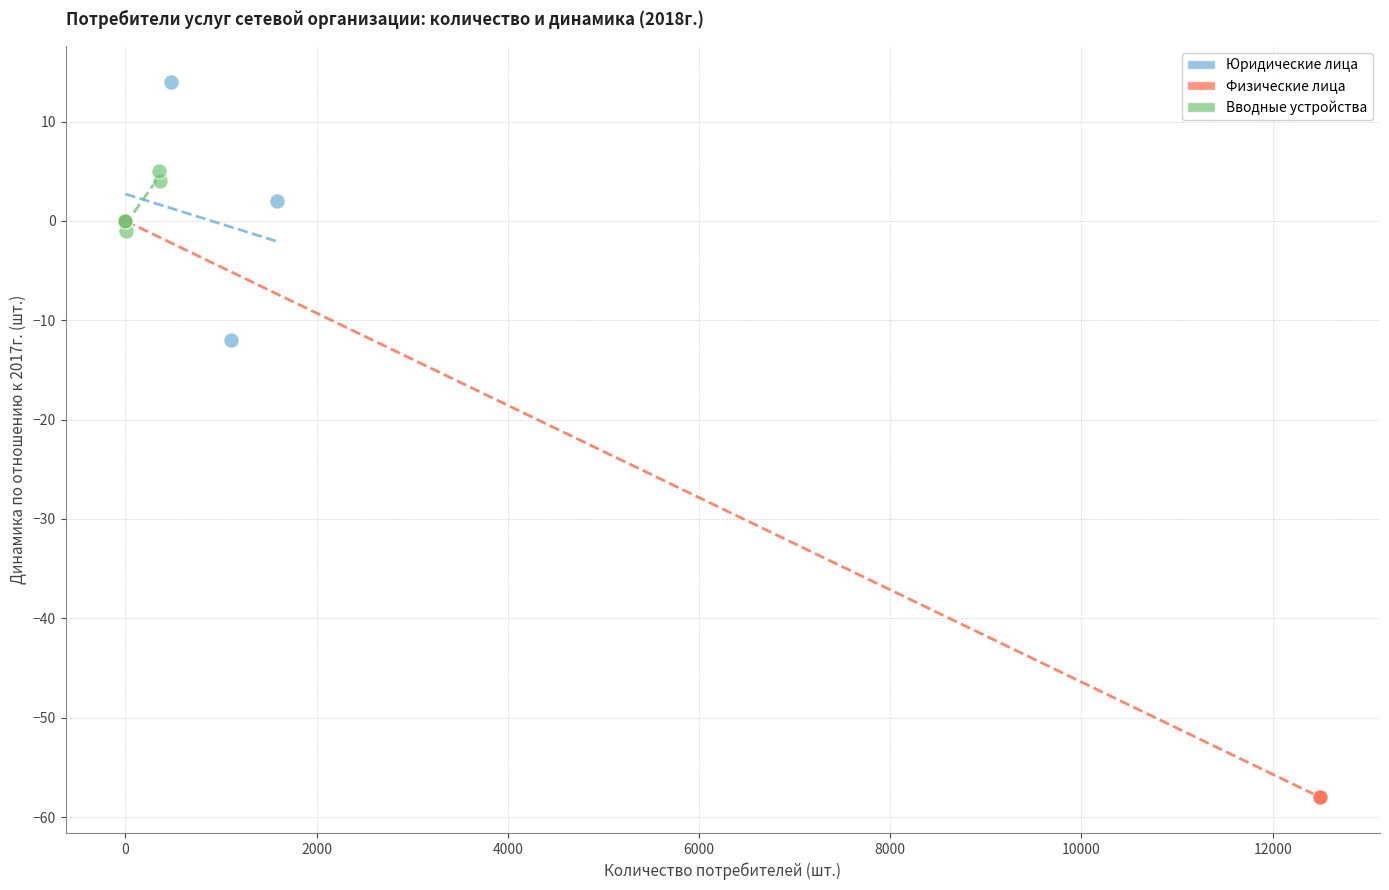

Which series reaches the minimum Y coordinate?

Физические лица